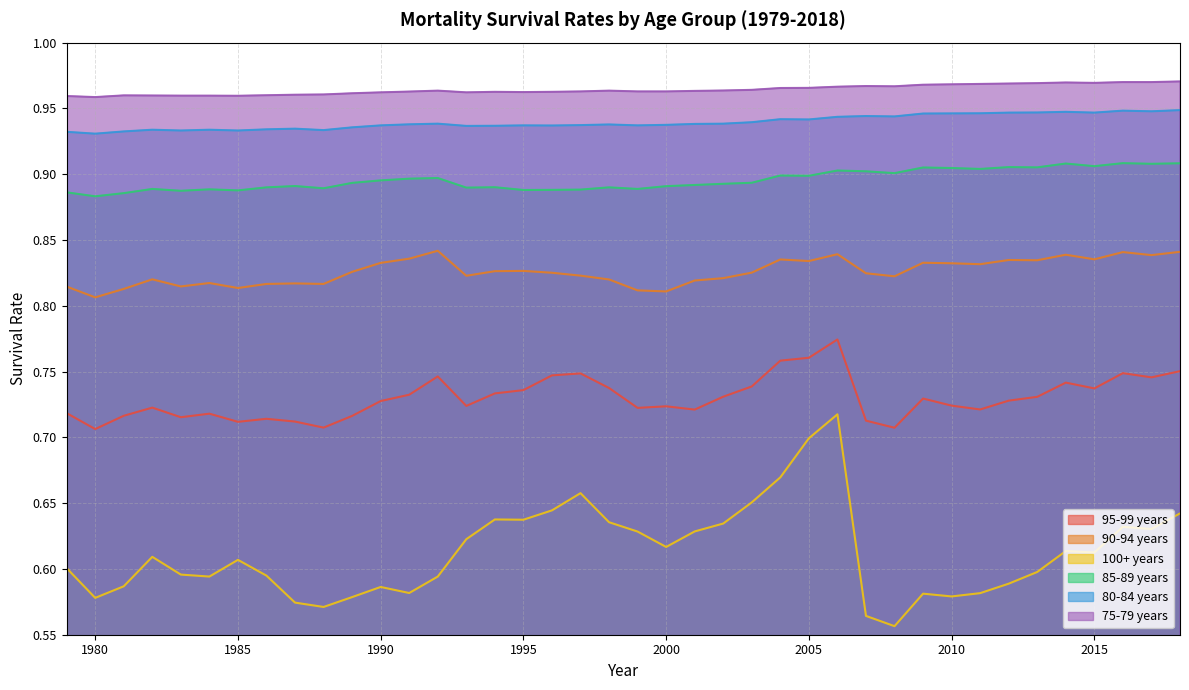

Reading left to right, what are all the values shown in this chart?

95-99 years: 1979=0.7	1980=0.7	1981=0.7	1982=0.7	1983=0.7	1984=0.7	1985=0.7	1986=0.7	1987=0.7	1988=0.7	1989=0.7	1990=0.7	1991=0.7	1992=0.7	1993=0.7	1994=0.7	1995=0.7	1996=0.7	1997=0.7	1998=0.7	1999=0.7	2000=0.7	2001=0.7	2002=0.7	2003=0.7	2004=0.8	2005=0.8	2006=0.8	2007=0.7	2008=0.7	2009=0.7	2010=0.7	2011=0.7	2012=0.7	2013=0.7	2014=0.7	2015=0.7	2016=0.7	2017=0.7	2018=0.8
90-94 years: 1979=0.8	1980=0.8	1981=0.8	1982=0.8	1983=0.8	1984=0.8	1985=0.8	1986=0.8	1987=0.8	1988=0.8	1989=0.8	1990=0.8	1991=0.8	1992=0.8	1993=0.8	1994=0.8	1995=0.8	1996=0.8	1997=0.8	1998=0.8	1999=0.8	2000=0.8	2001=0.8	2002=0.8	2003=0.8	2004=0.8	2005=0.8	2006=0.8	2007=0.8	2008=0.8	2009=0.8	2010=0.8	2011=0.8	2012=0.8	2013=0.8	2014=0.8	2015=0.8	2016=0.8	2017=0.8	2018=0.8
100+ years: 1979=0.6	1980=0.6	1981=0.6	1982=0.6	1983=0.6	1984=0.6	1985=0.6	1986=0.6	1987=0.6	1988=0.6	1989=0.6	1990=0.6	1991=0.6	1992=0.6	1993=0.6	1994=0.6	1995=0.6	1996=0.6	1997=0.7	1998=0.6	1999=0.6	2000=0.6	2001=0.6	2002=0.6	2003=0.7	2004=0.7	2005=0.7	2006=0.7	2007=0.6	2008=0.6	2009=0.6	2010=0.6	2011=0.6	2012=0.6	2013=0.6	2014=0.6	2015=0.6	2016=0.6	2017=0.6	2018=0.6
85-89 years: 1979=0.9	1980=0.9	1981=0.9	1982=0.9	1983=0.9	1984=0.9	1985=0.9	1986=0.9	1987=0.9	1988=0.9	1989=0.9	1990=0.9	1991=0.9	1992=0.9	1993=0.9	1994=0.9	1995=0.9	1996=0.9	1997=0.9	1998=0.9	1999=0.9	2000=0.9	2001=0.9	2002=0.9	2003=0.9	2004=0.9	2005=0.9	2006=0.9	2007=0.9	2008=0.9	2009=0.9	2010=0.9	2011=0.9	2012=0.9	2013=0.9	2014=0.9	2015=0.9	2016=0.9	2017=0.9	2018=0.9
80-84 years: 1979=0.9	1980=0.9	1981=0.9	1982=0.9	1983=0.9	1984=0.9	1985=0.9	1986=0.9	1987=0.9	1988=0.9	1989=0.9	1990=0.9	1991=0.9	1992=0.9	1993=0.9	1994=0.9	1995=0.9	1996=0.9	1997=0.9	1998=0.9	1999=0.9	2000=0.9	2001=0.9	2002=0.9	2003=0.9	2004=0.9	2005=0.9	2006=0.9	2007=0.9	2008=0.9	2009=0.9	2010=0.9	2011=0.9	2012=0.9	2013=0.9	2014=0.9	2015=0.9	2016=0.9	2017=0.9	2018=0.9
75-79 years: 1979=1.0	1980=1.0	1981=1.0	1982=1.0	1983=1.0	1984=1.0	1985=1.0	1986=1.0	1987=1.0	1988=1.0	1989=1.0	1990=1.0	1991=1.0	1992=1.0	1993=1.0	1994=1.0	1995=1.0	1996=1.0	1997=1.0	1998=1.0	1999=1.0	2000=1.0	2001=1.0	2002=1.0	2003=1.0	2004=1.0	2005=1.0	2006=1.0	2007=1.0	2008=1.0	2009=1.0	2010=1.0	2011=1.0	2012=1.0	2013=1.0	2014=1.0	2015=1.0	2016=1.0	2017=1.0	2018=1.0